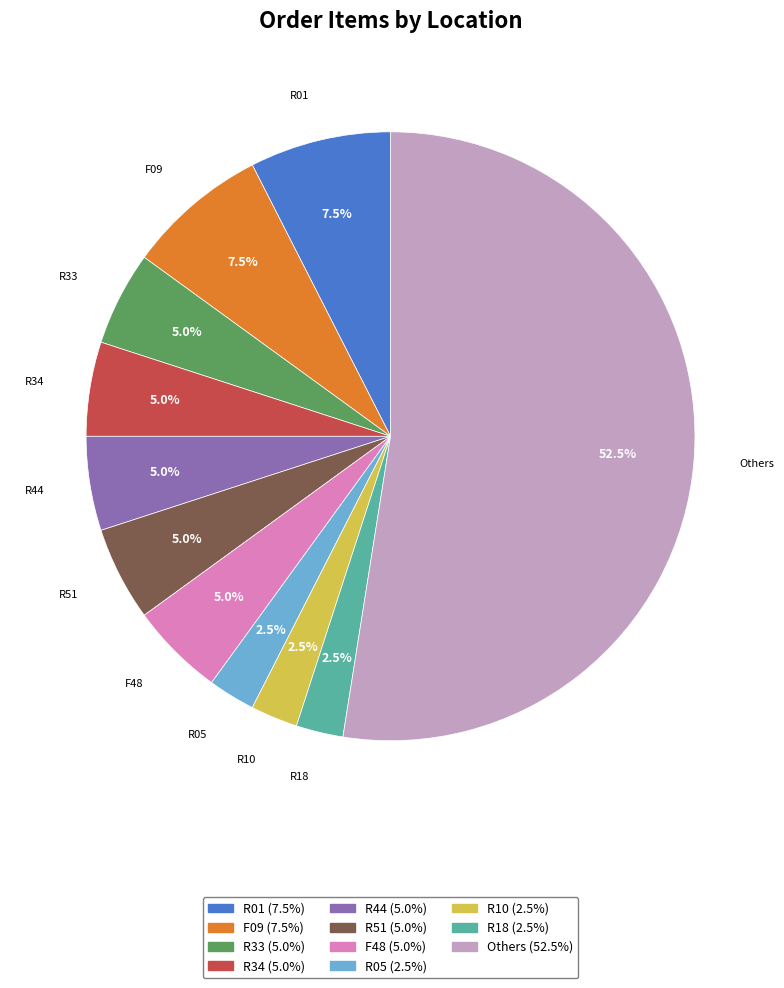

How many slices are in this pie chart?

11